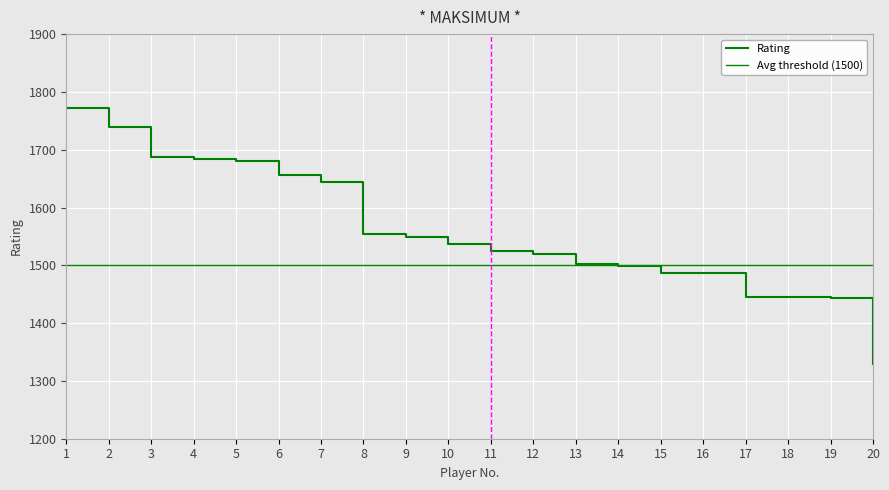

What is the average value?

1560